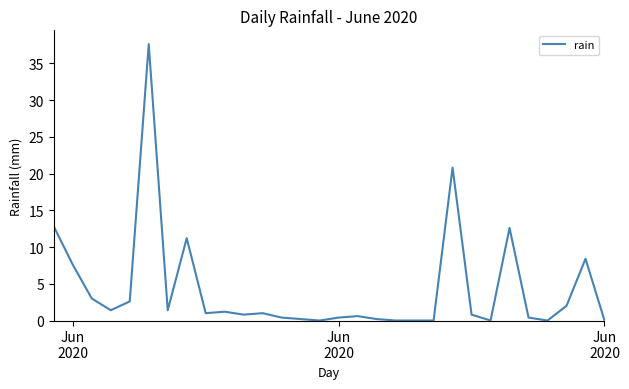

What is the greatest value displayed?

37.6